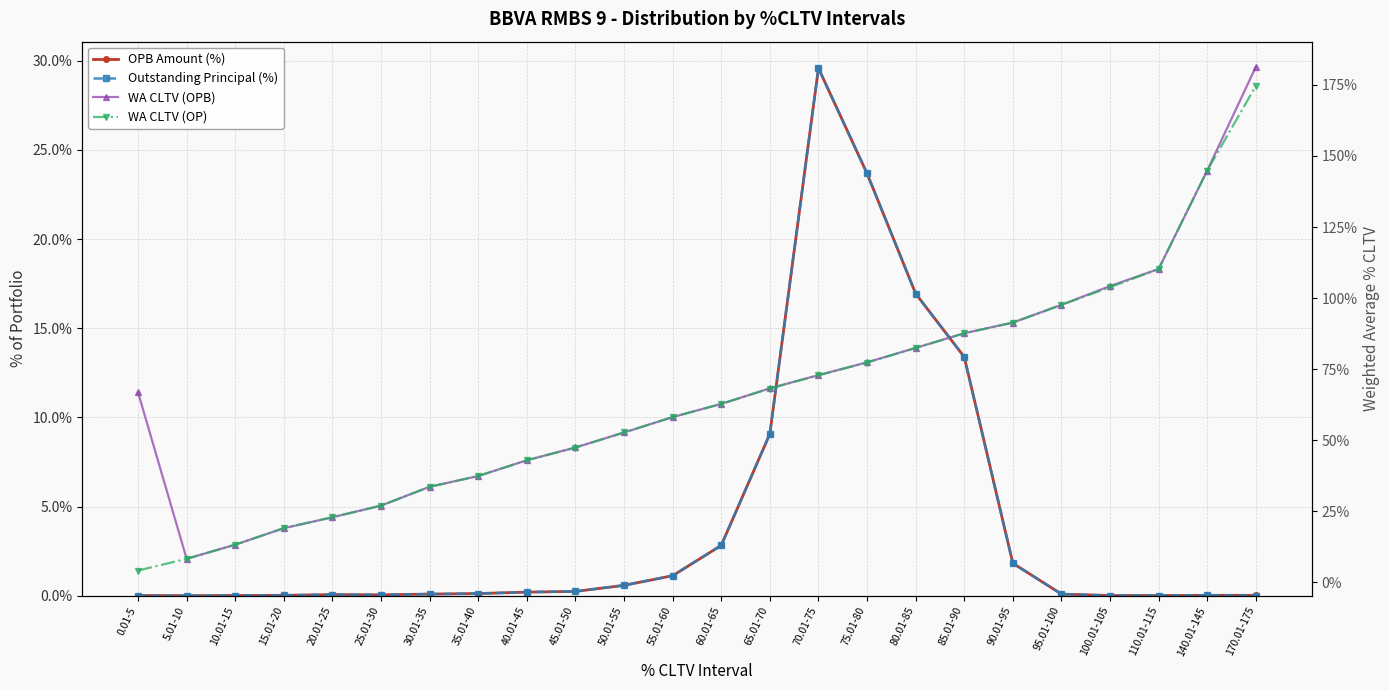

List the labels in order of Outstanding Principal (%) value, largest first.

70.01-75, 75.01-80, 80.01-85, 85.01-90, 65.01-70, 60.01-65, 90.01-95, 55.01-60, 50.01-55, 45.01-50, 40.01-45, 35.01-40, 30.01-35, 95.01-100, 20.01-25, 25.01-30, 15.01-20, 140.01-145, 10.01-15, 100.01-105, 110.01-115, 170.01-175, 0.01-5, 5.01-10